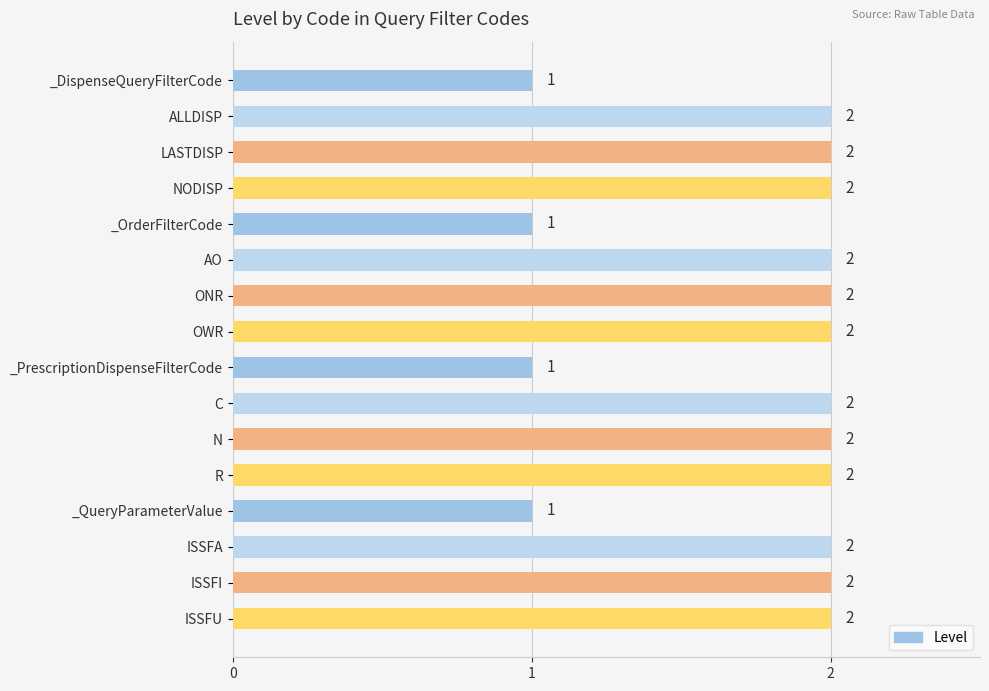

Reading bottom to top, transcribe all the data shown in this chart.

ISSFU=2	ISSFI=2	ISSFA=2	_QueryParameterValue=1	R=2	N=2	C=2	_PrescriptionDispenseFilterCode=1	OWR=2	ONR=2	AO=2	_OrderFilterCode=1	NODISP=2	LASTDISP=2	ALLDISP=2	_DispenseQueryFilterCode=1